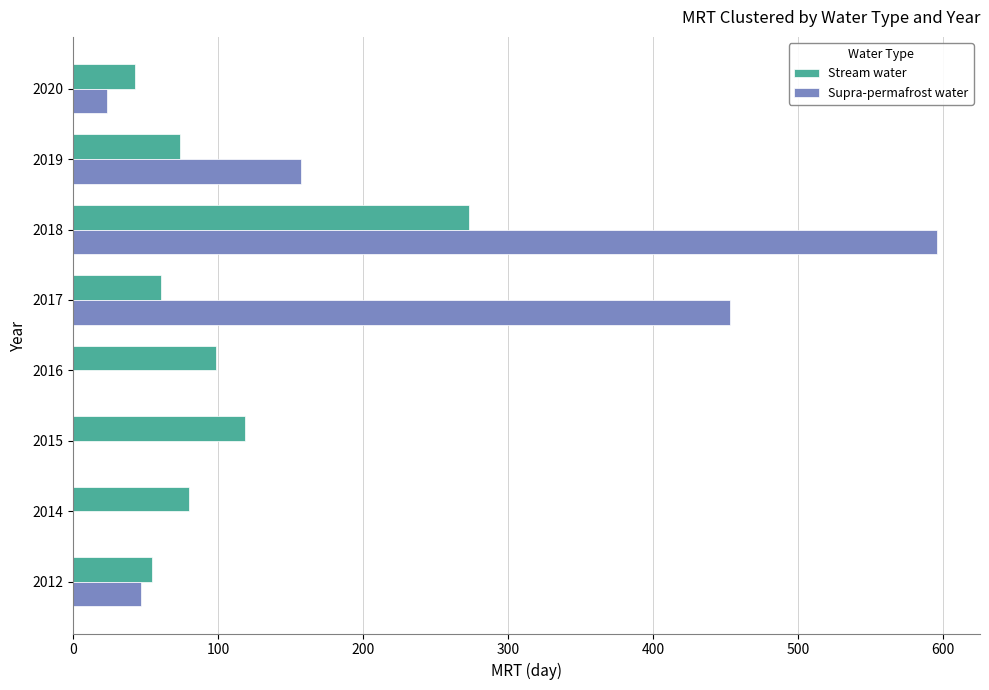

Which category has the highest value in the Stream water series?

2018